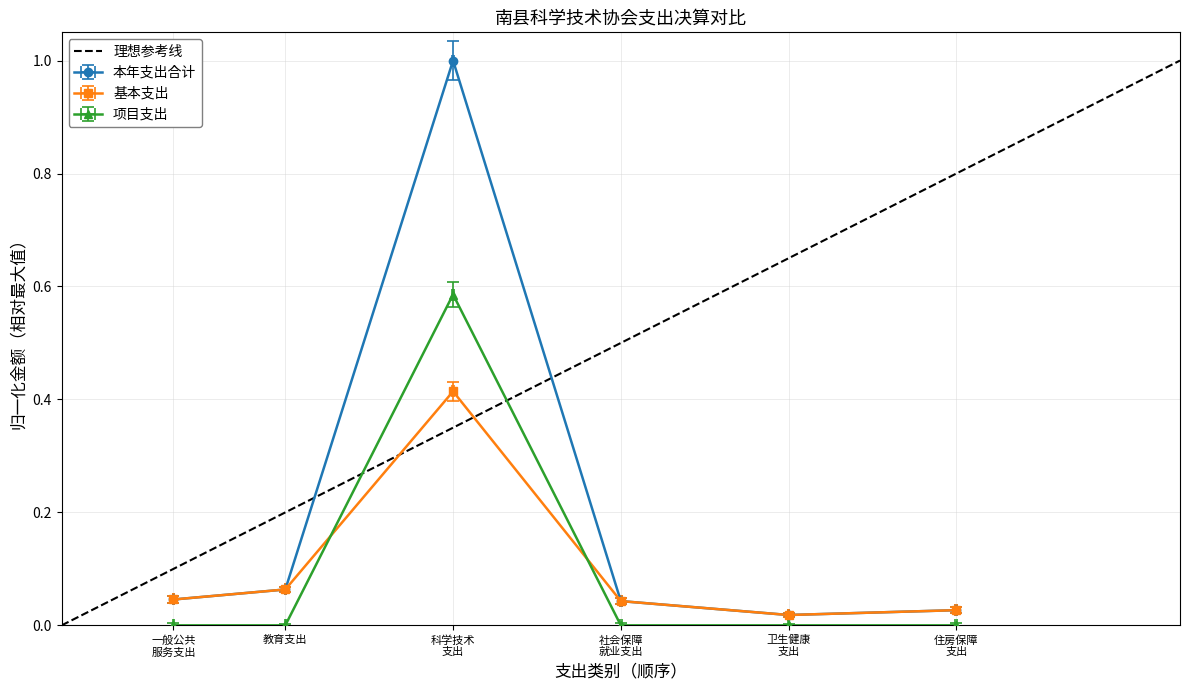

Between 住房保障 支出 and 社会保障 就业支出, which is larger?

社会保障 就业支出